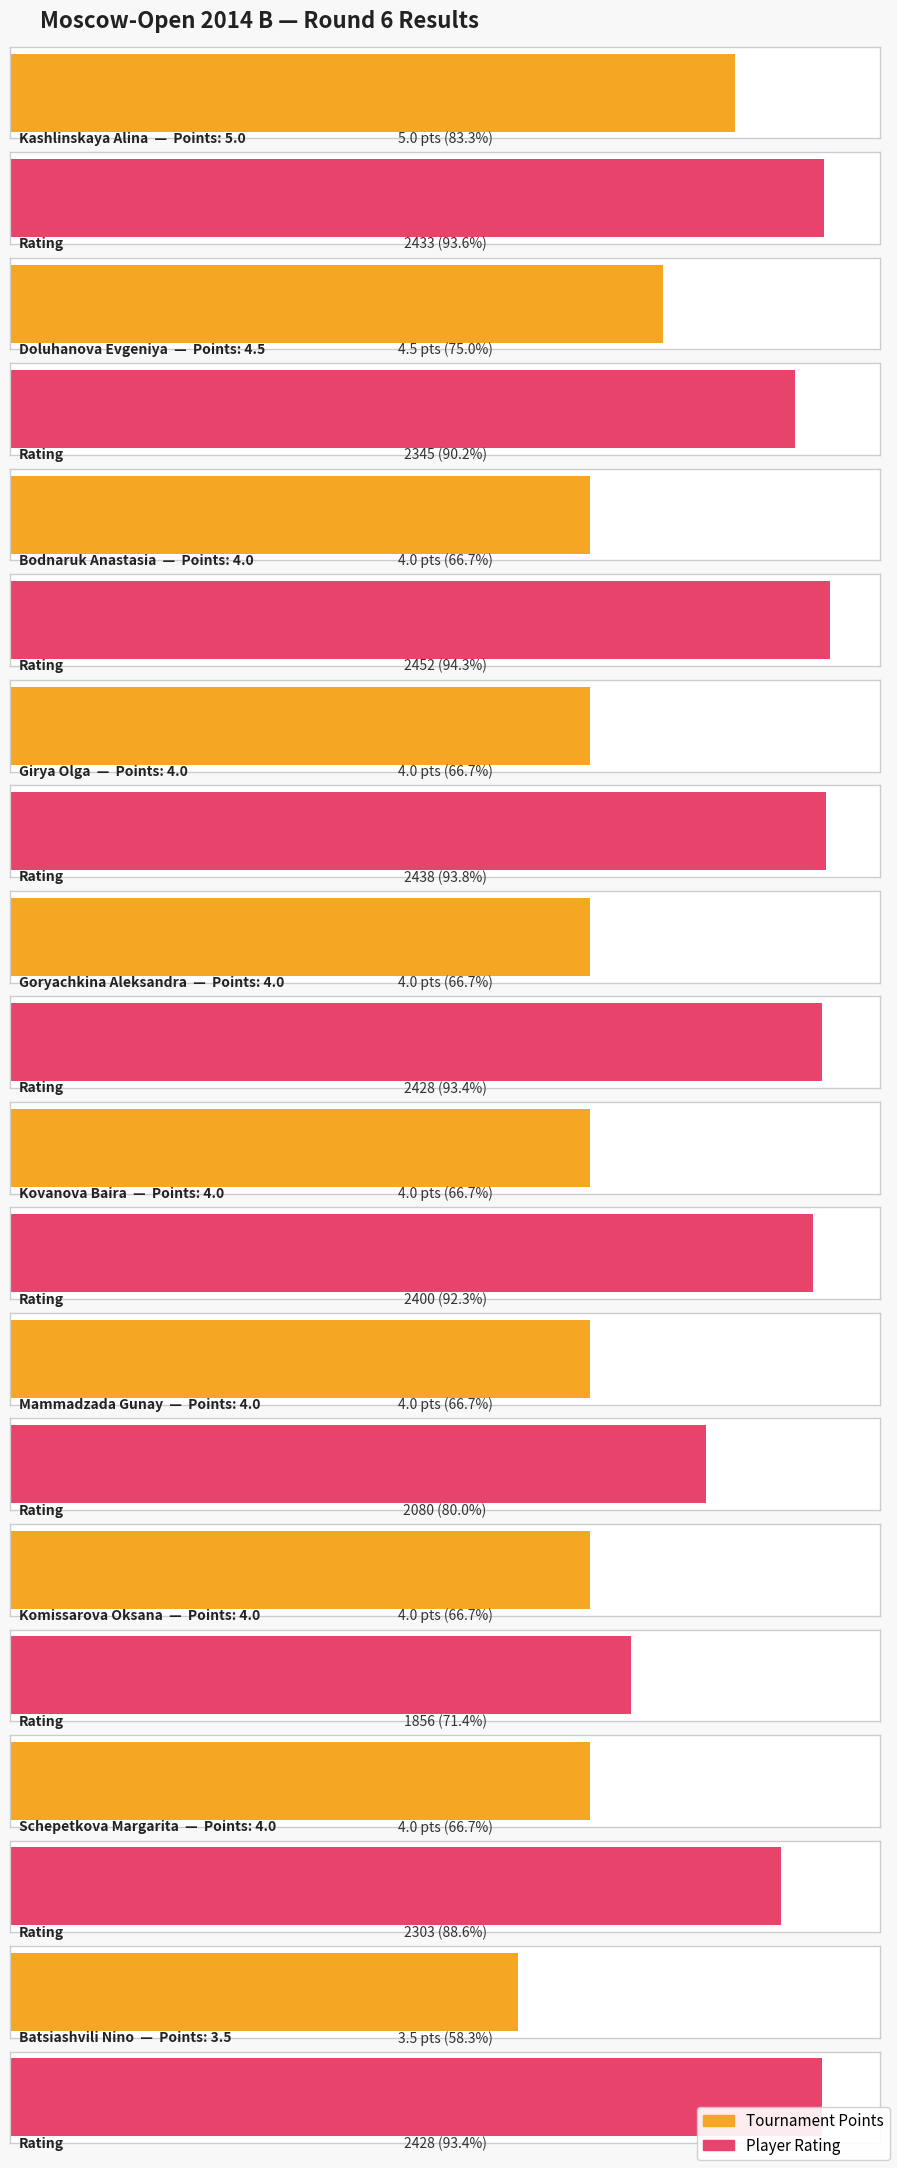

What is the maximum value shown in the chart?

2452.0